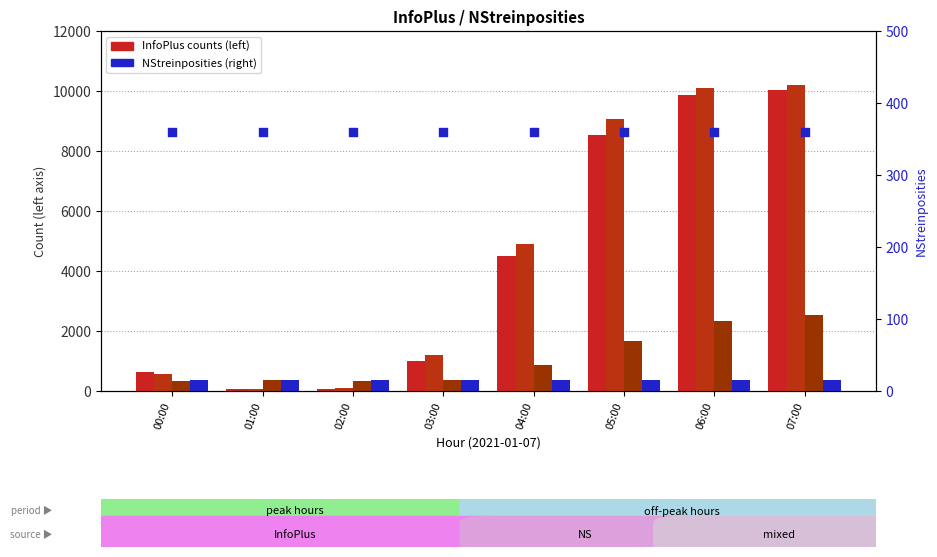

Which series reaches the maximum Y coordinate?

InfoPlusDVS